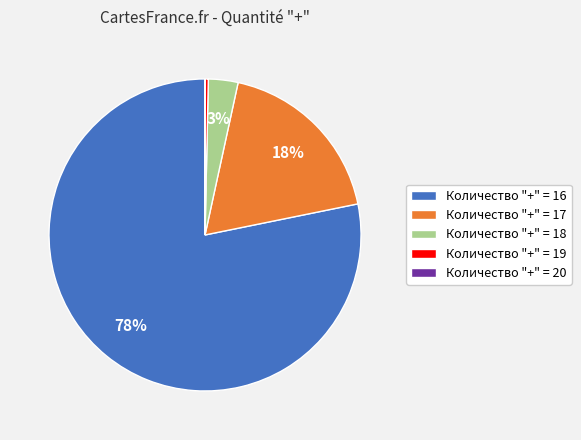

The Количество "+" = 16 slice represents 78% of the pie. True or false?

True